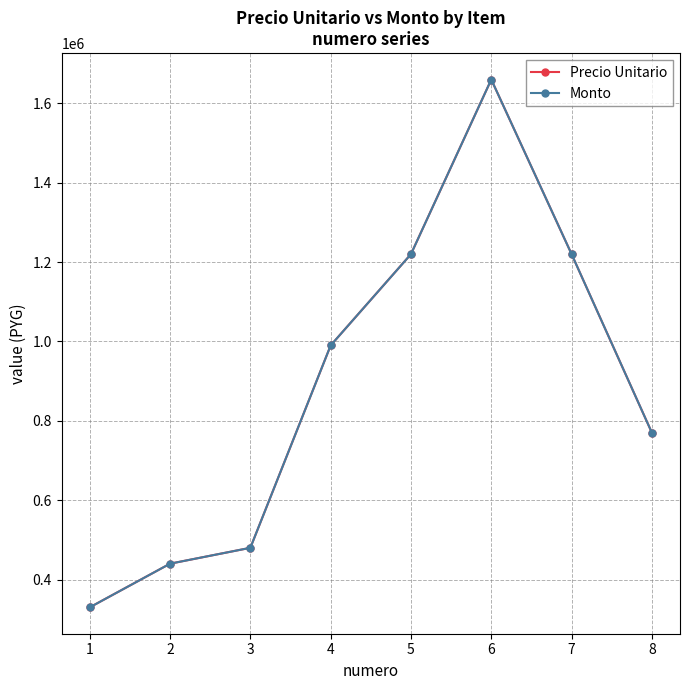

What are all the series names shown in the legend?

Precio Unitario, Monto